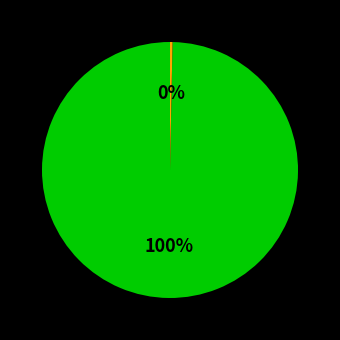

To the nearest percent, what is the average slice percentage?

50%